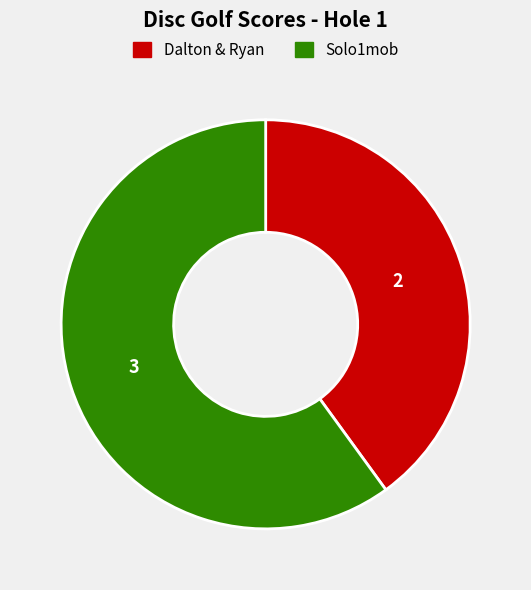

Is there any slice that represents more than half of the pie?

Yes